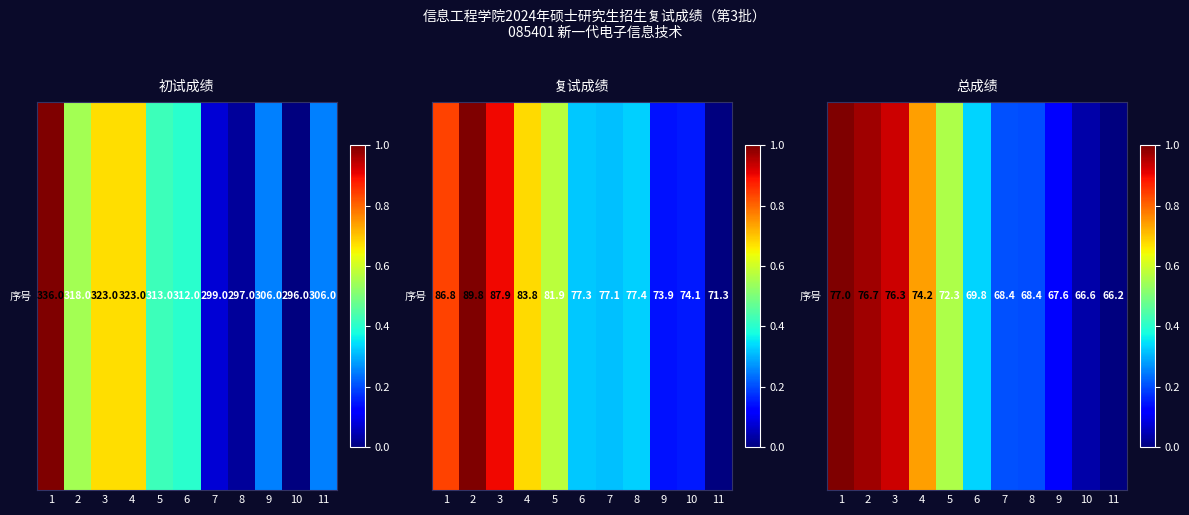

Which label corresponds to the smallest value in the chart?

11